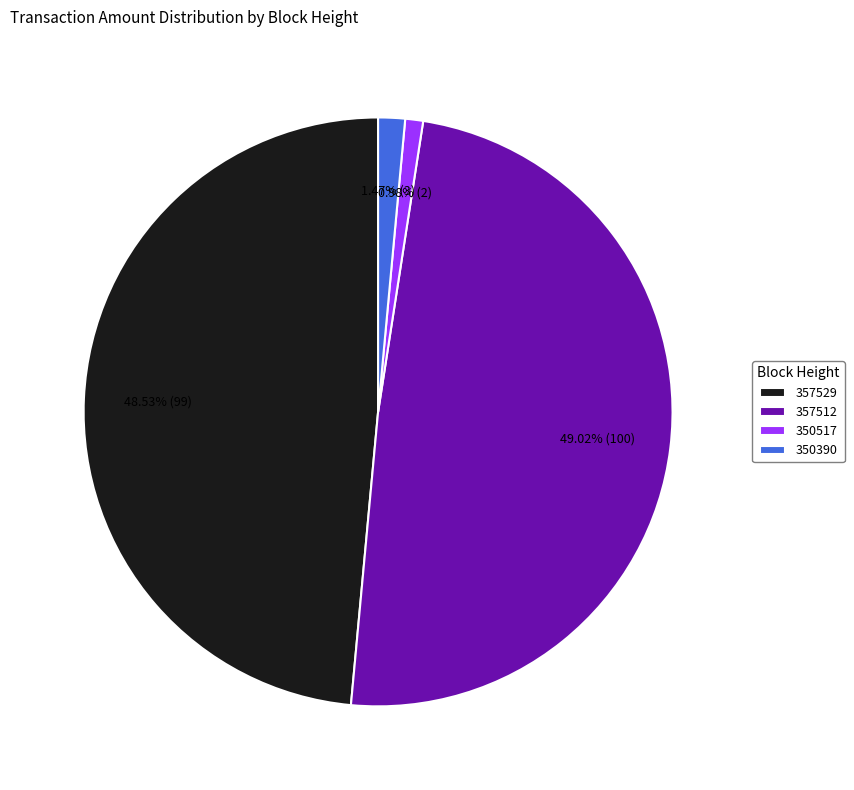

True or false: 357512 accounts for 49% of the total.

True